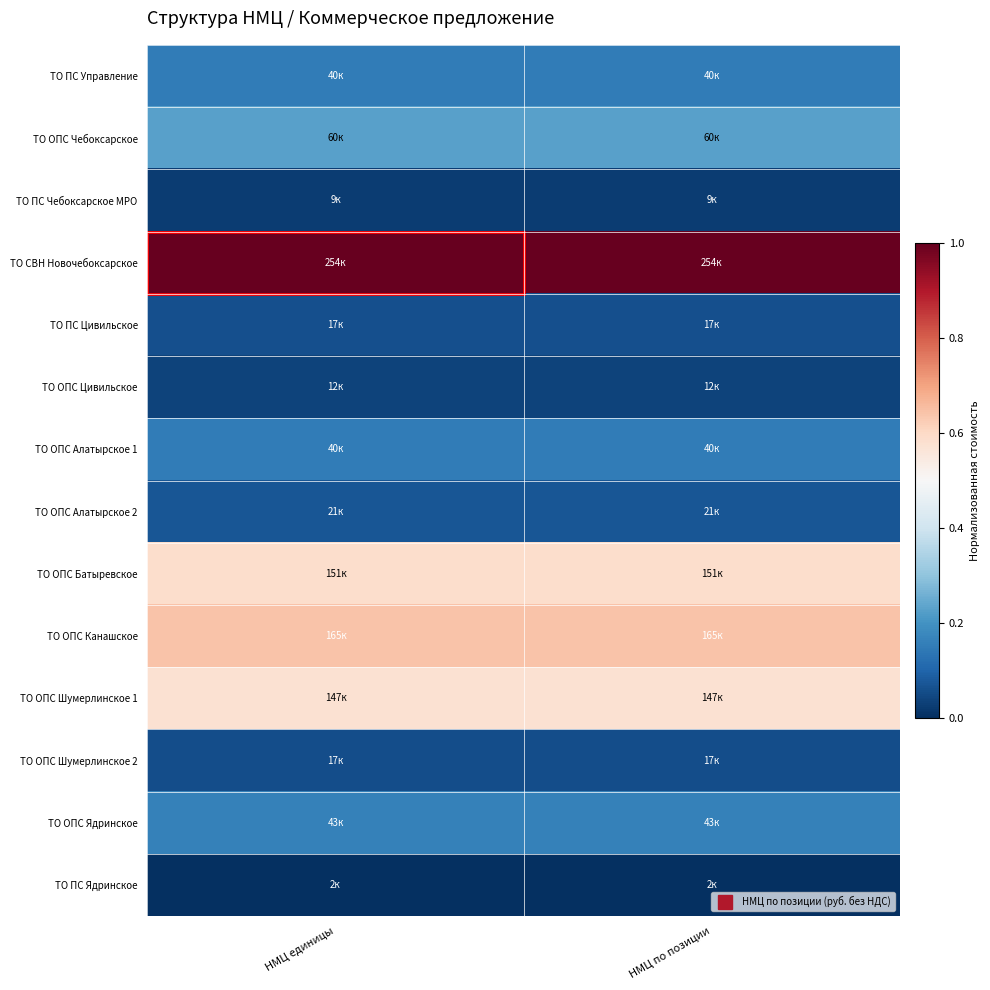

At which category does the chart reach its minimum across all series?

НМЦ единицы